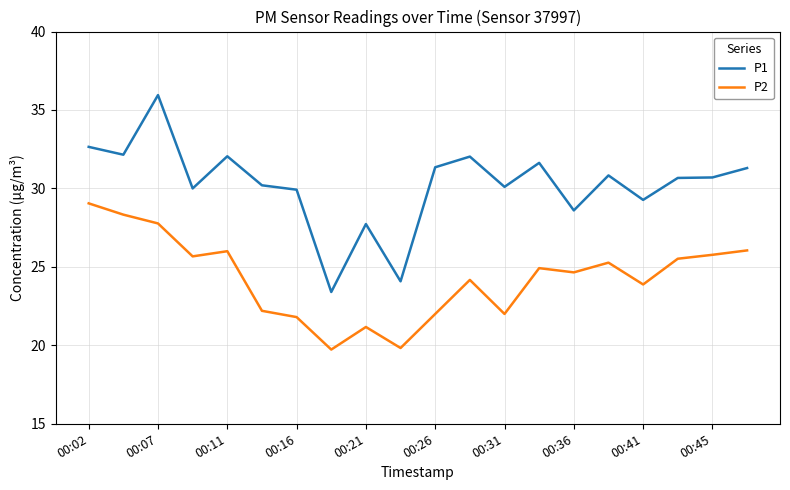

True or false: P2 and P1 cross at least once.

False